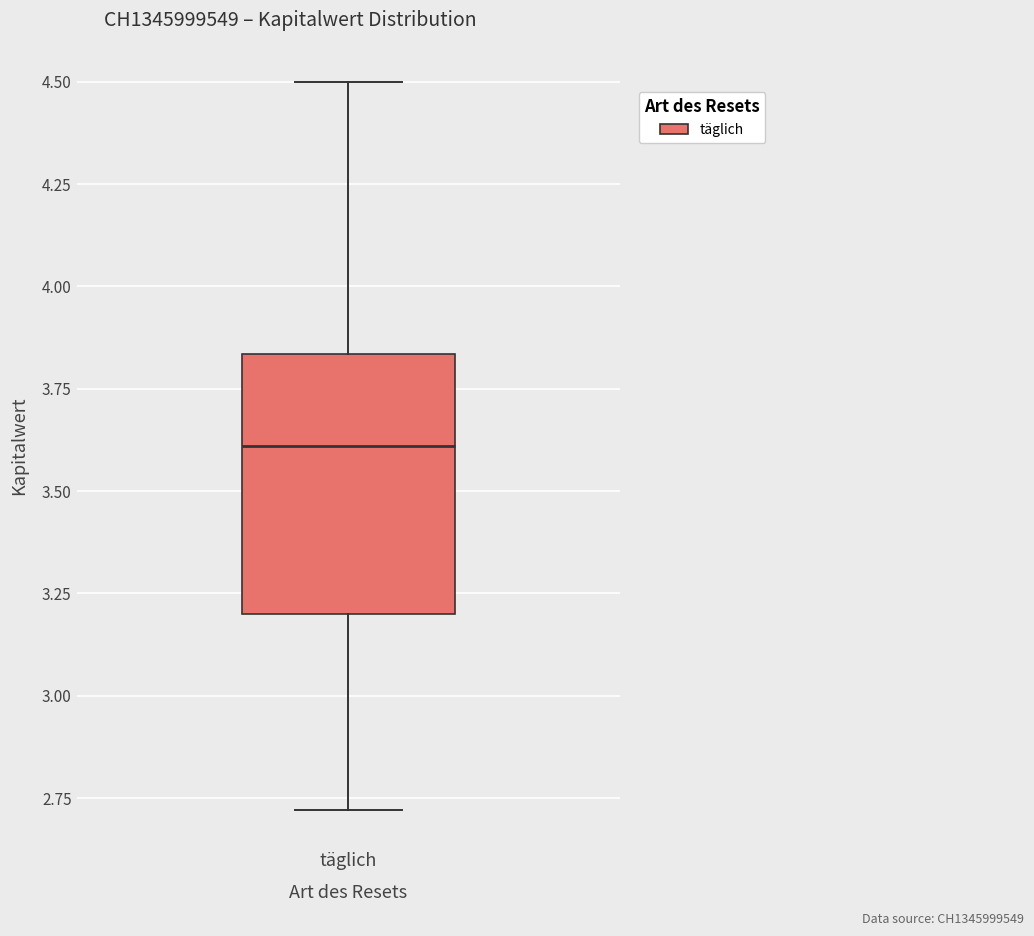

Where does the median line of the box for täglich sit on the y-axis? The values are not printed on the chart, so give them approximately, as read against the axis.

3.60